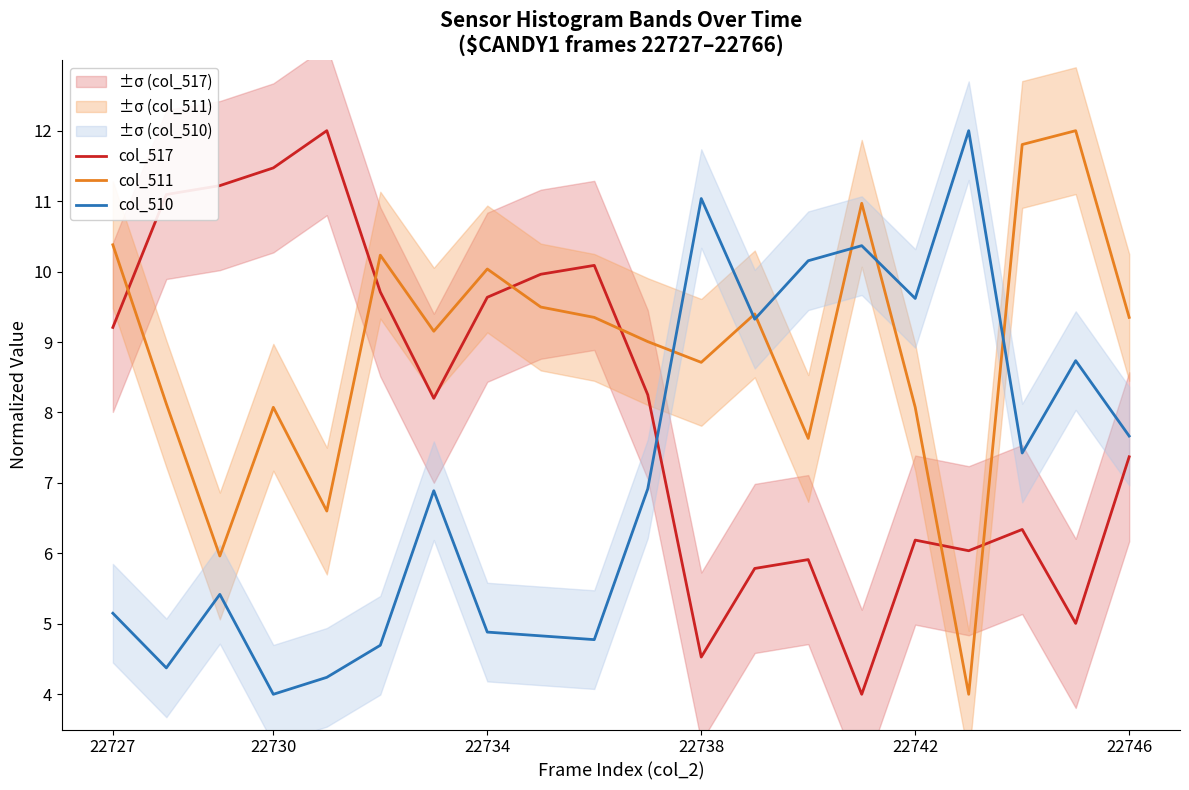

List the series in order of their peak value, lowest first.

col_517, col_511, col_510